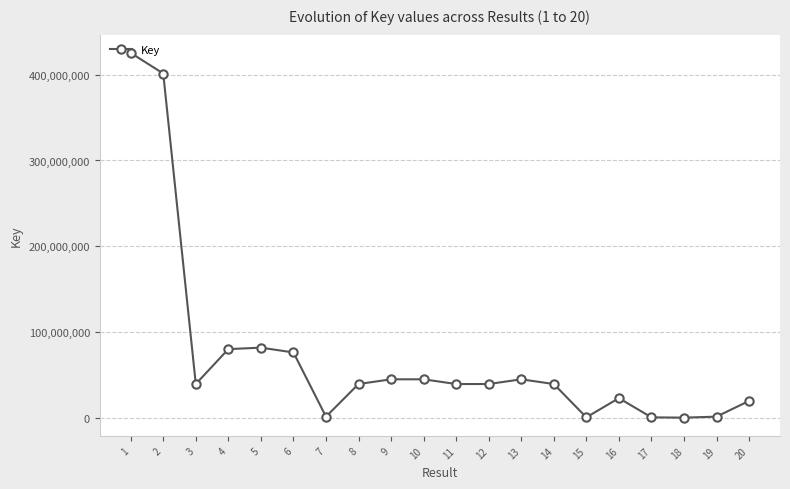

Does the chart display data point markers on the line(s)?

Yes